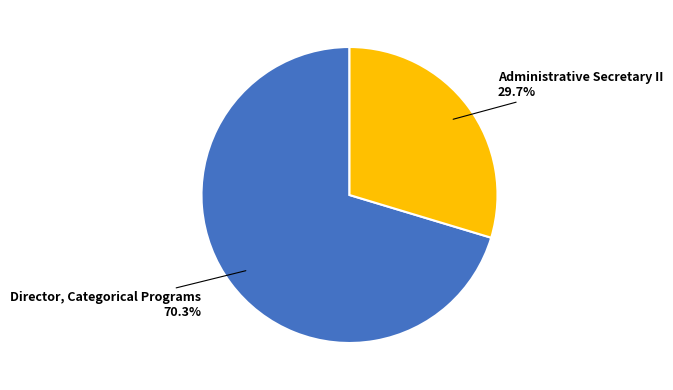

Does any single category account for the majority?

Yes